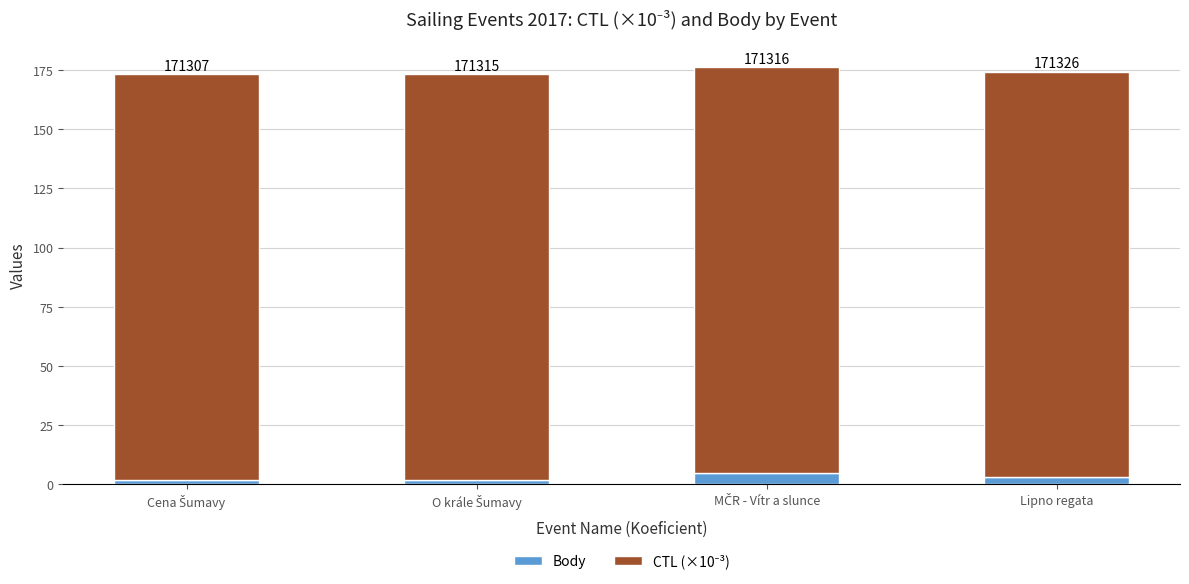

At how many categories does at least one series exceed 60?

4